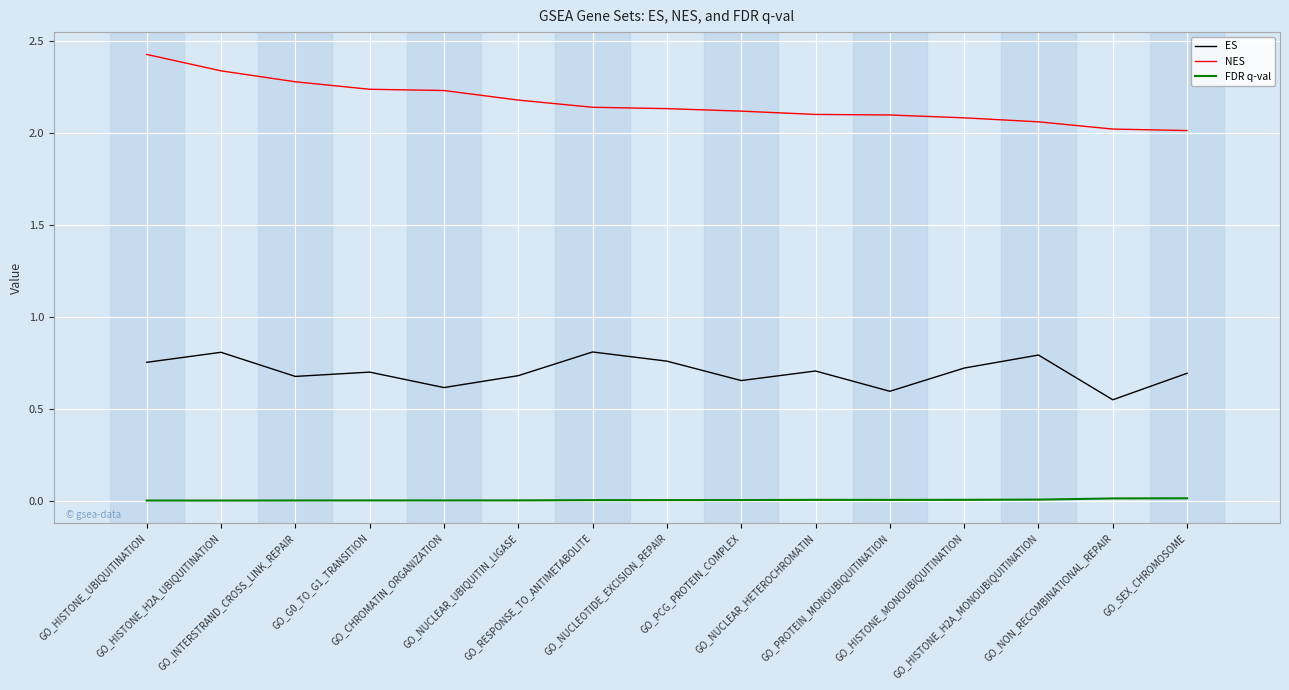

Rank the series by their maximum value, from lowest to highest.

FDR q-val, ES, NES